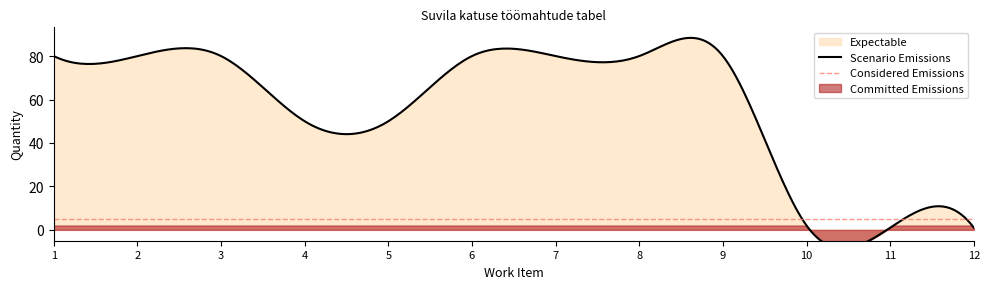

Is it true that the value at 12 is 2?

False